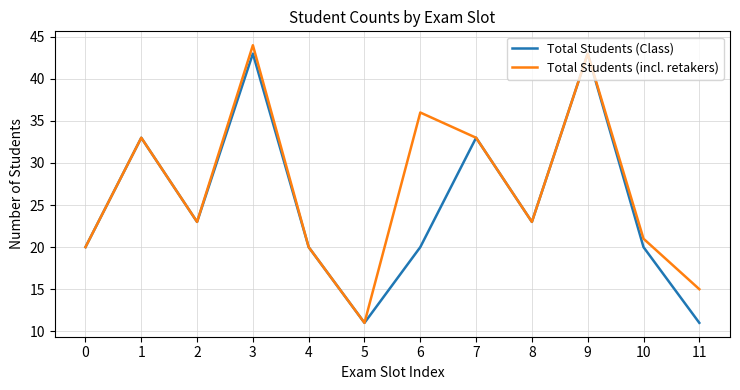

List the series in order of their overall mean, highest first.

Total Students (incl. retakers), Total Students (Class)